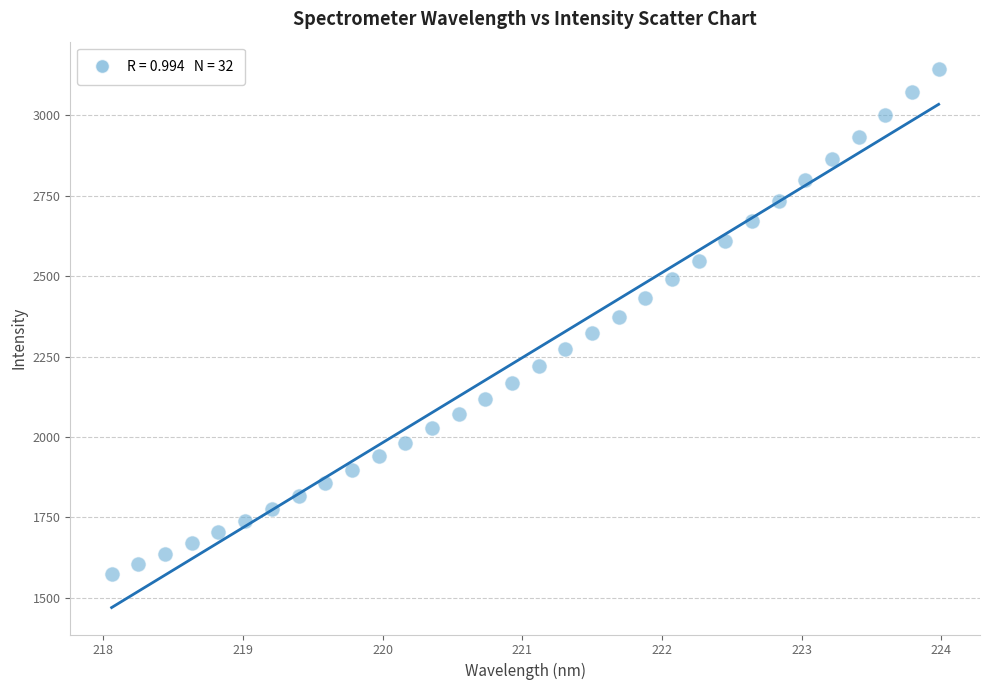

What is the range of X values (max minus min)?

5.9